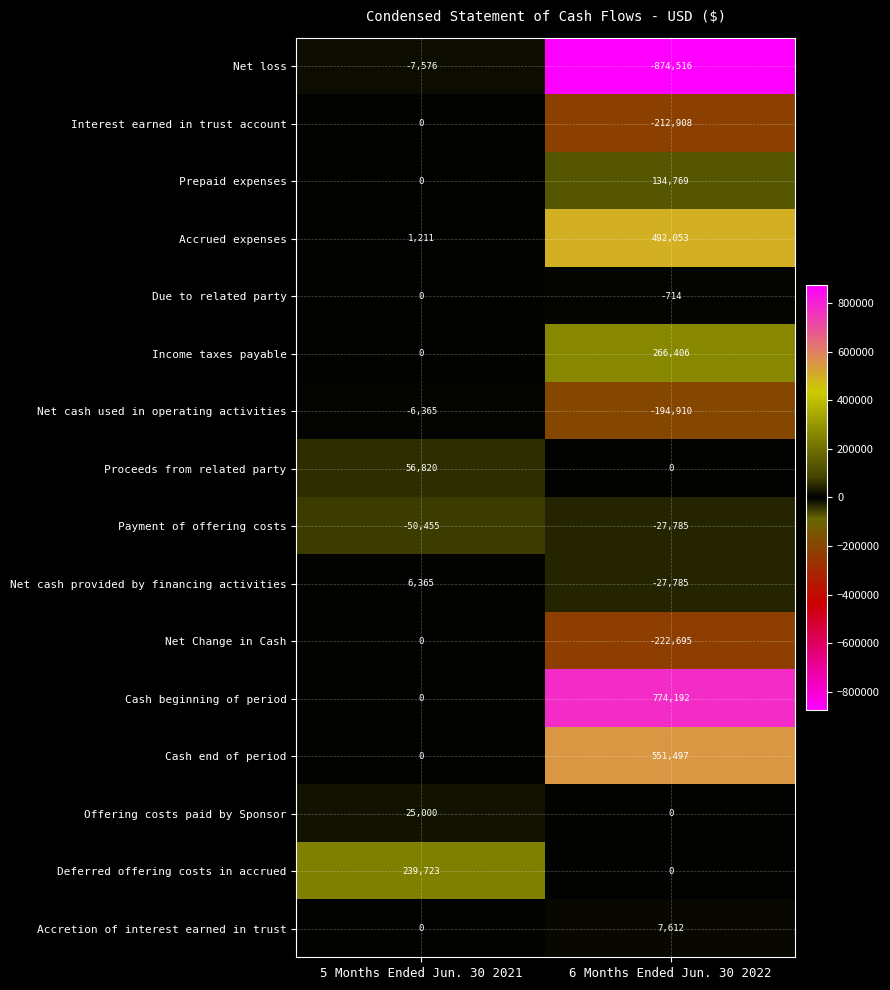

The Accretion of interest earned in trust series shows 7612 at 6 Months Ended Jun. 30 2022. True or false?

True